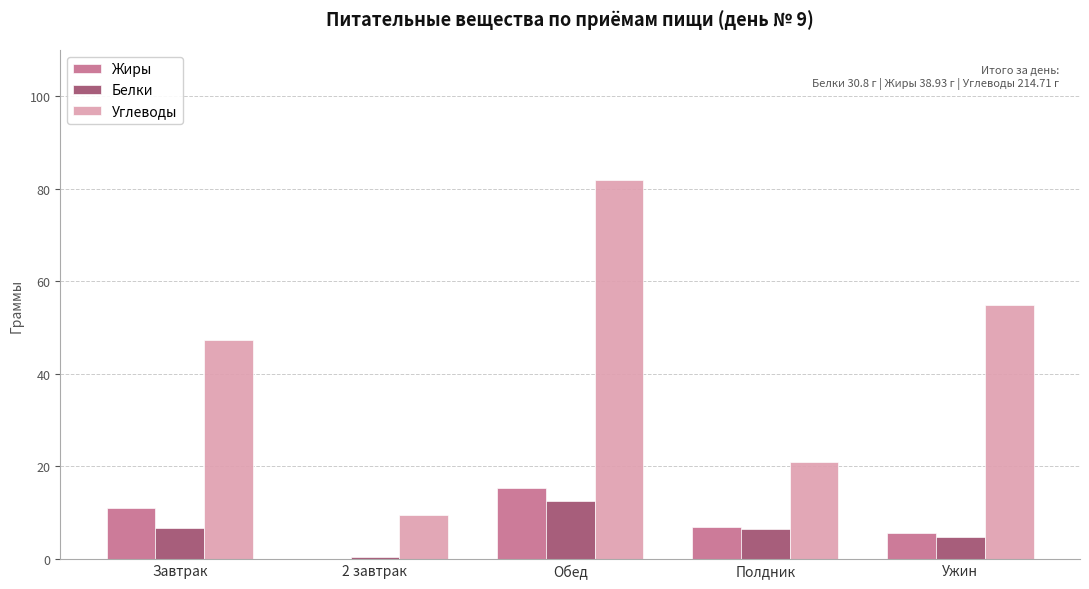

Which series has the largest range (max minus min)?

Углеводы